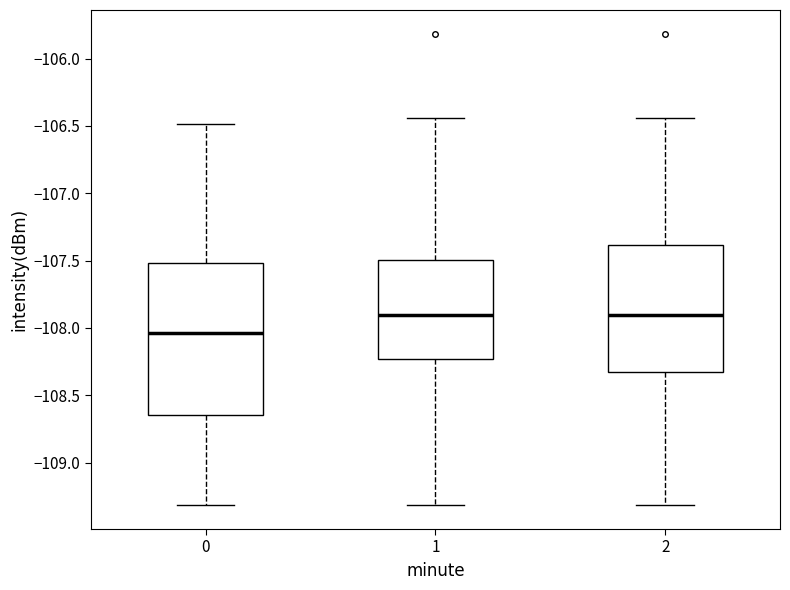

Where does the upper whisker of the box at x = 1 end on the y-axis? The values are not printed on the chart, so give them approximately, as read against the axis.

-106.45